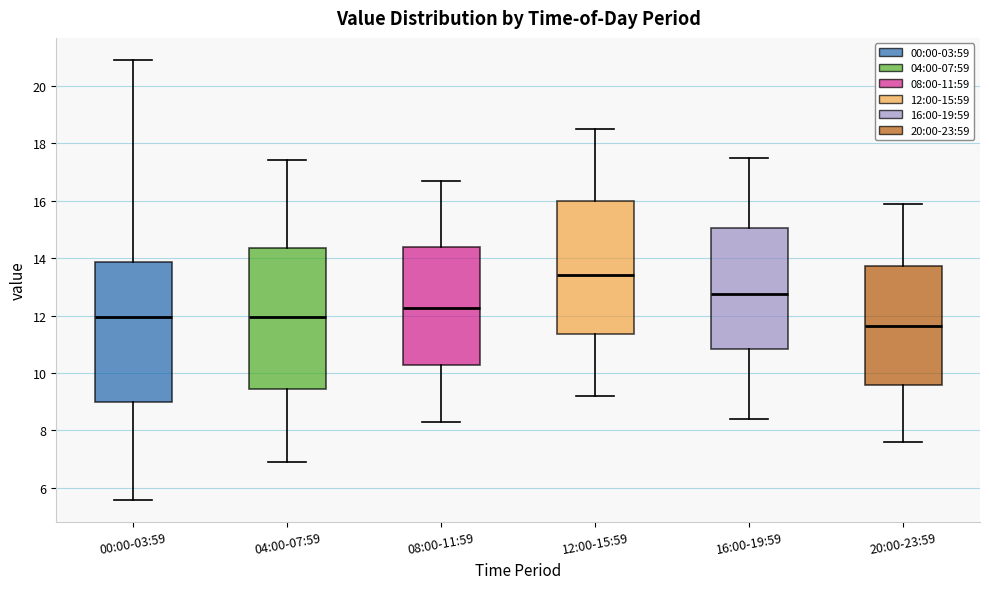

Where does the upper whisker of the box for 04:00-07:59 end on the y-axis? The values are not printed on the chart, so give them approximately, as read against the axis.

17.4